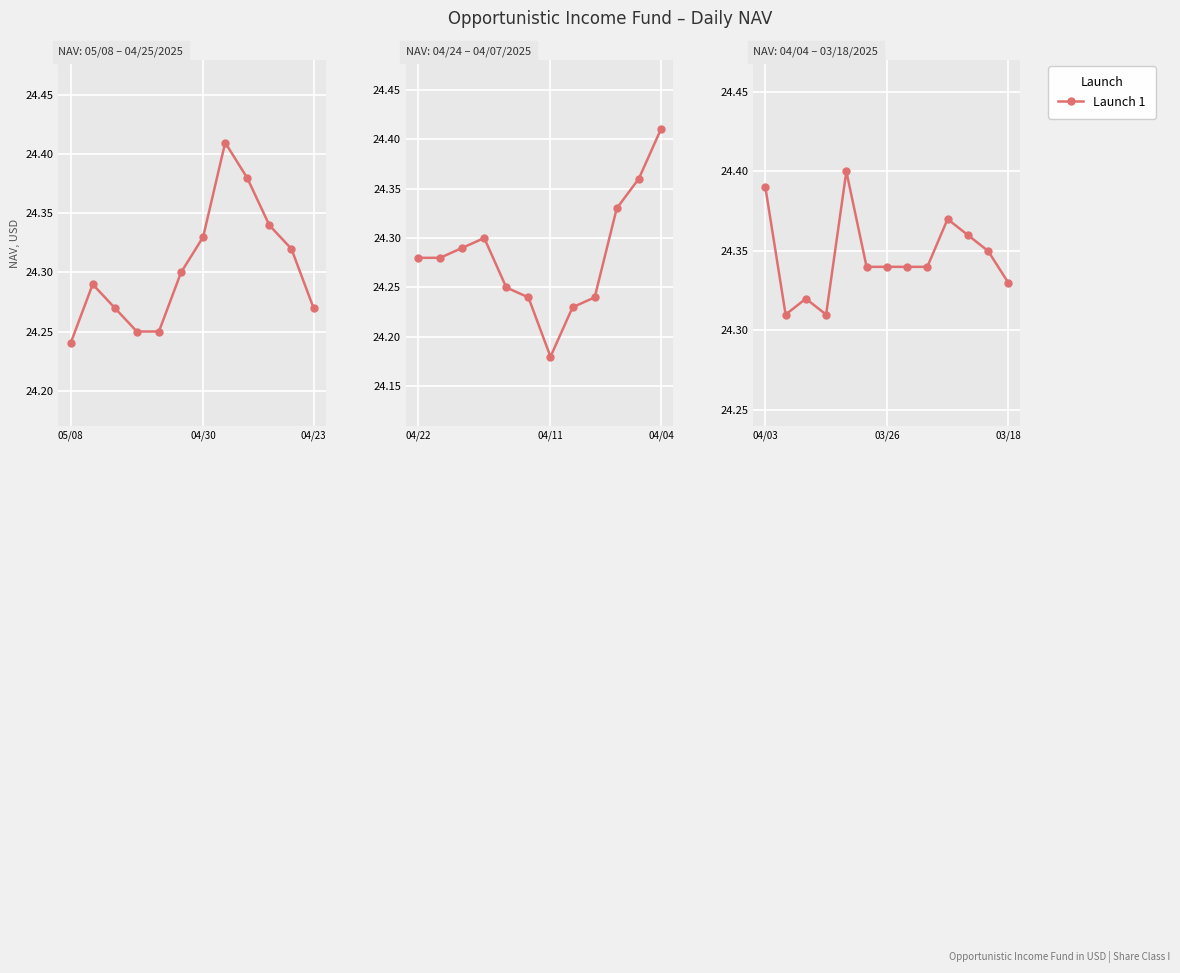

Rank the categories by value from highest to lowest.

4, 05/08, 9, 10, 11, 5, 6, 7, 8, 12, 04/23, 04/30, 3